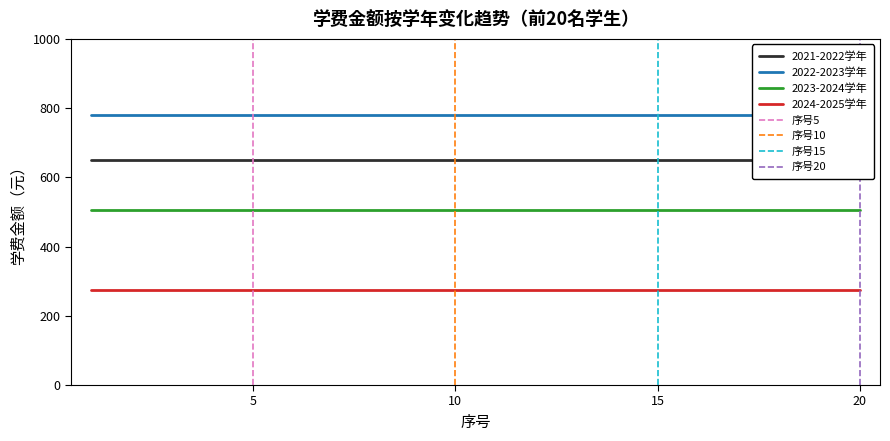

What is the value of the 2024-2025学年 point at the 4th from the left?

273.7